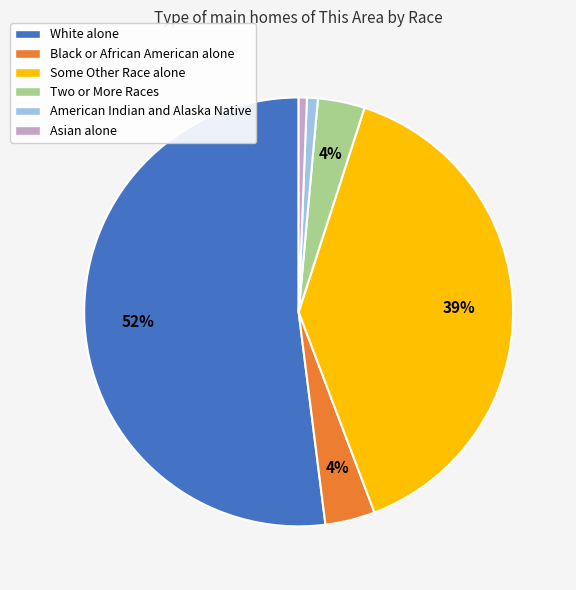

True or false: White alone accounts for 58% of the total.

False